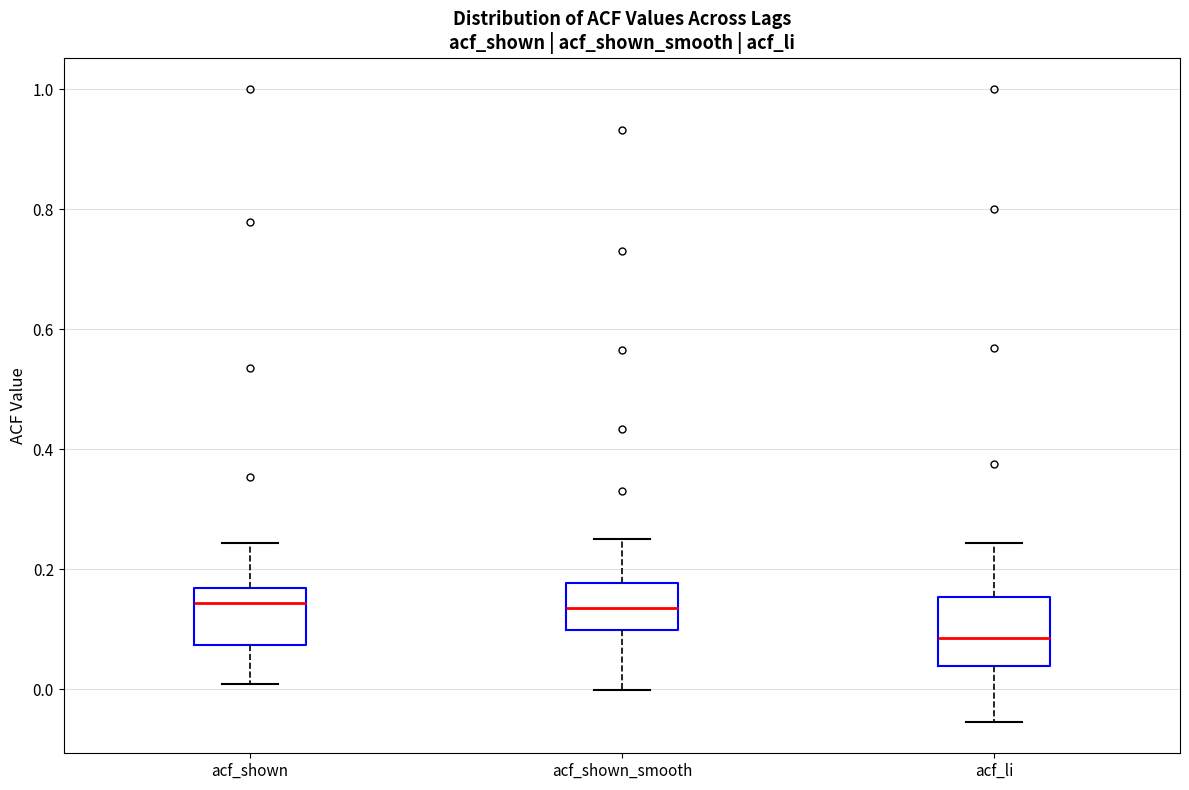

Comparing the boxes themselves (not the whiskers), which one is the tallest?

acf_li